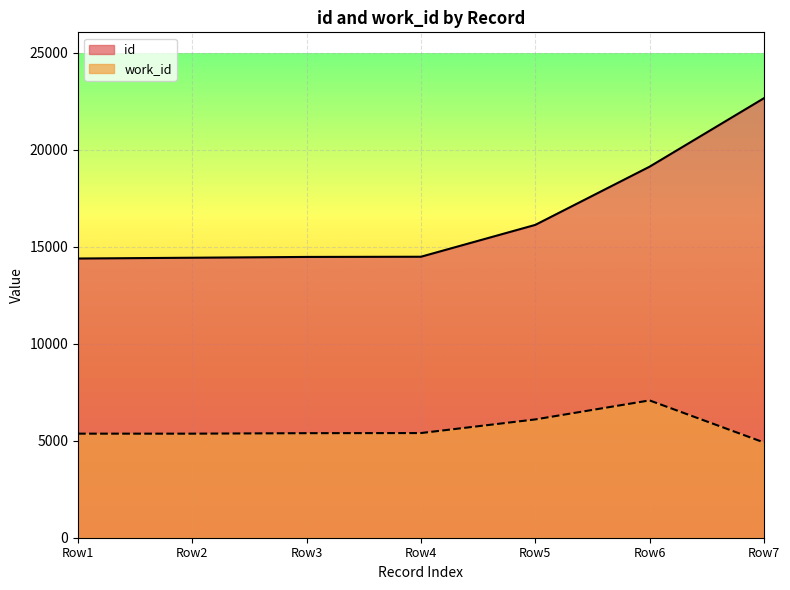

How many lines are shown in the chart?

2